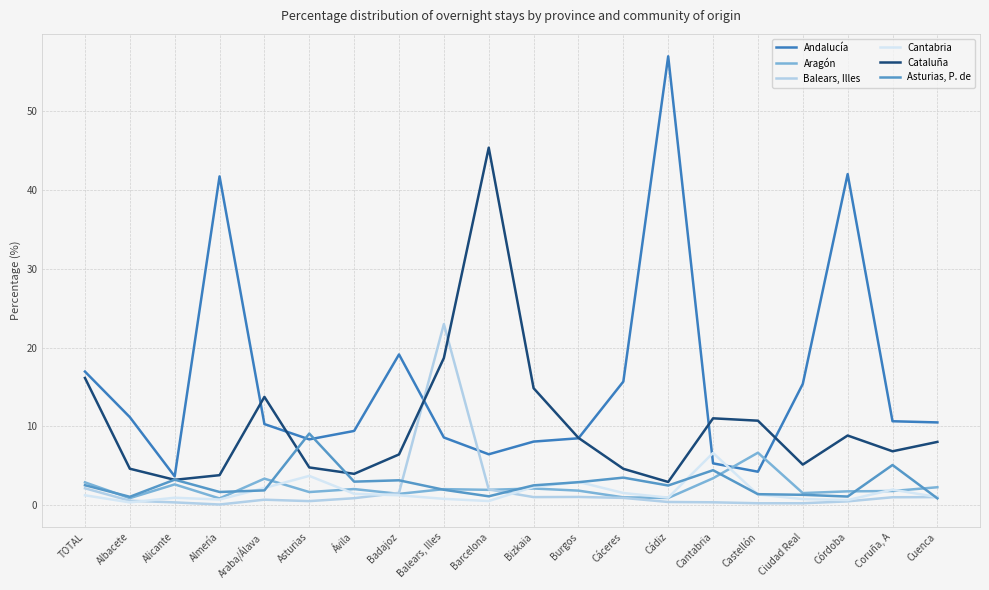

In Asturias, P. de, how many points are higher than both neighbors (excluding endpoints)?

6